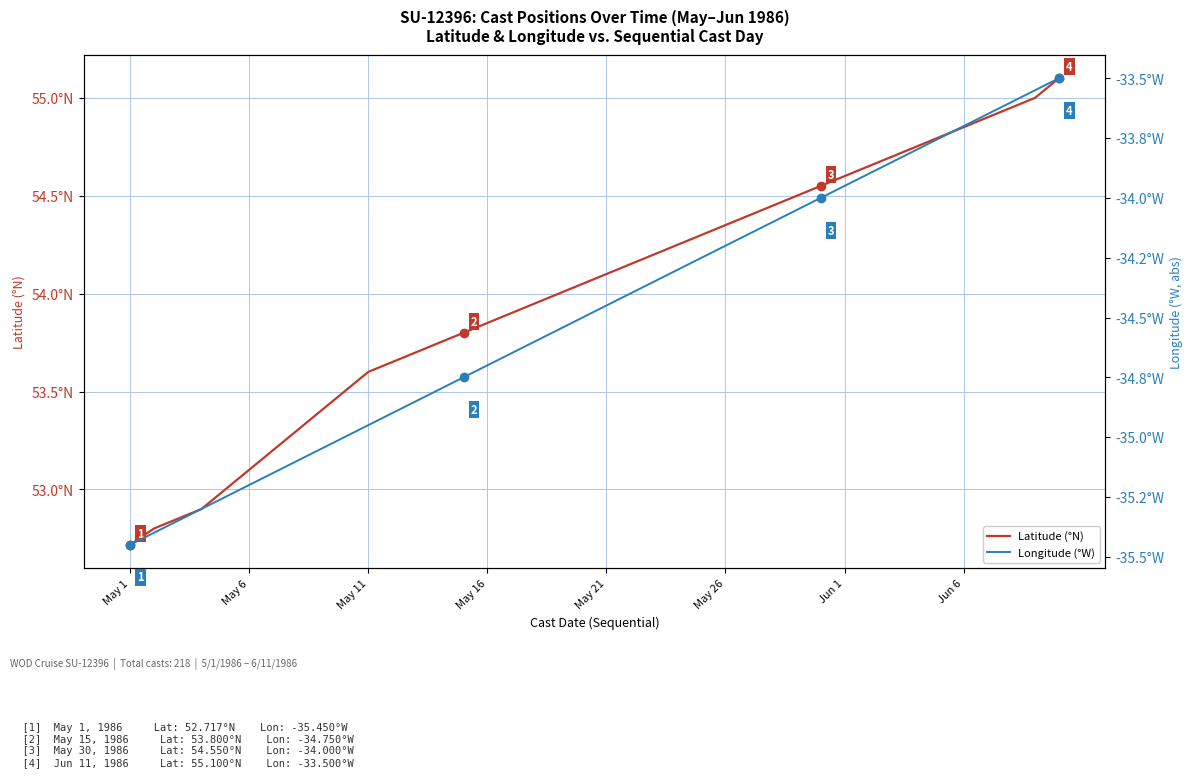

Reading right to left, what are all the values shown in this chart?

Latitude (°N): 55.1	55.0	55.0	54.9	54.9	54.8	54.8	54.7	54.6	54.6	54.5	54.5	54.5	54.4	54.4	54.3	54.2	54.2	54.1	54.1	54.0	54.0	54.0	53.9	53.9	53.8	53.8	53.7	53.6	53.6	53.5	53.4	53.3	53.2	53.1	53.0	52.9	52.9	52.8	52.7
Longitude (°W): -33.5	-33.5	-33.6	-33.6	-33.7	-33.8	-33.8	-33.9	-33.9	-34.0	-34.0	-34.0	-34.1	-34.1	-34.2	-34.2	-34.3	-34.4	-34.4	-34.5	-34.5	-34.5	-34.6	-34.6	-34.7	-34.8	-34.8	-34.9	-34.9	-35.0	-35.0	-35.0	-35.1	-35.1	-35.2	-35.2	-35.3	-35.4	-35.4	-35.5